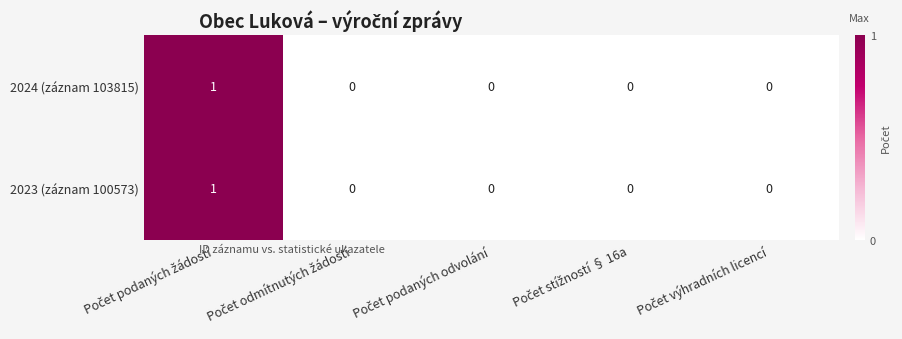

Reading left to right, extract all data points from this chart.

2024 (záznam 103815): 1	0	0	0	0
2023 (záznam 100573): 1	0	0	0	0